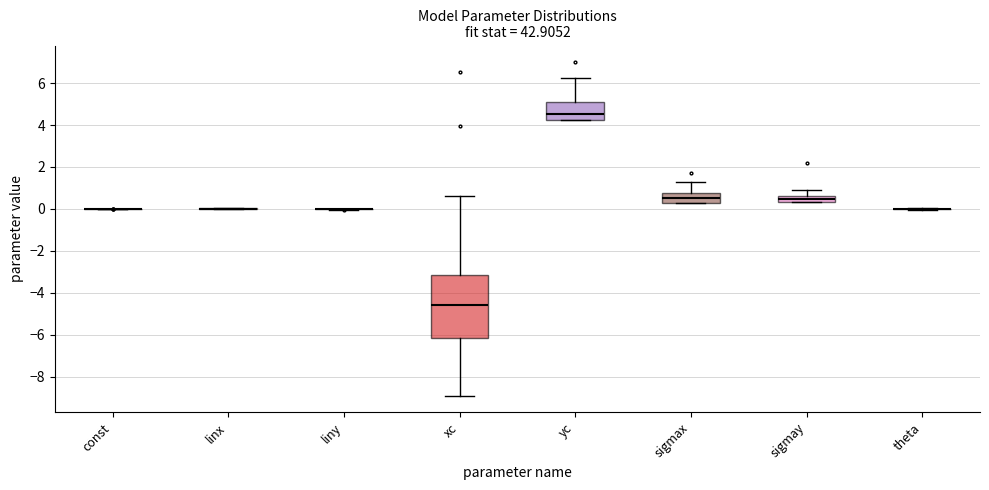

Which box is the tallest, from its lower edge to its upper edge?

xc